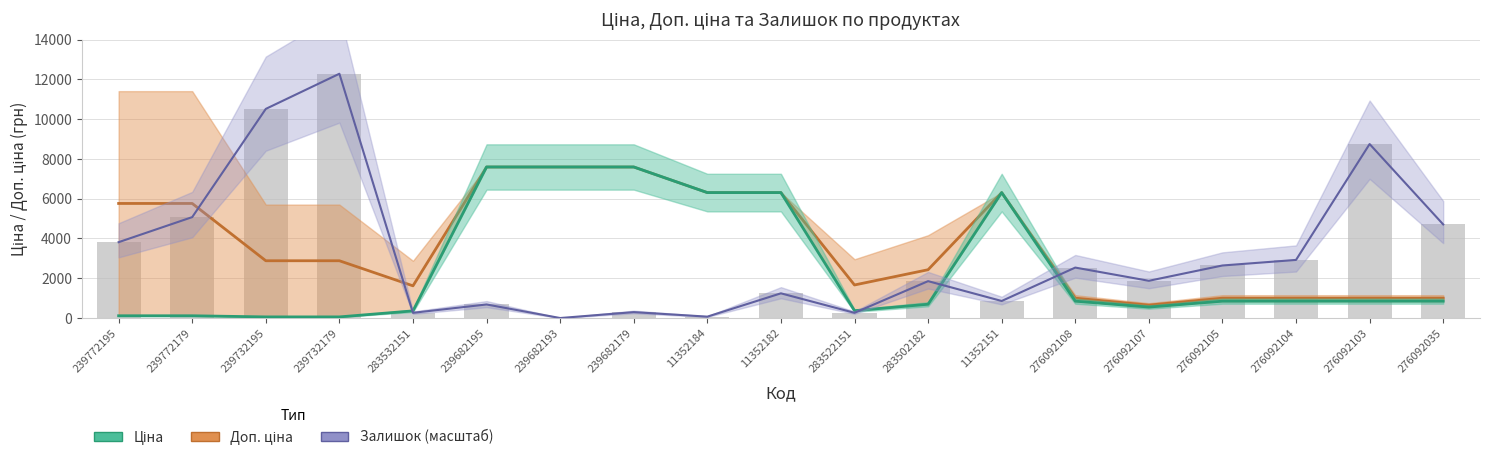

The value of Ціна at 276092108 is 848.4. True or false?

True